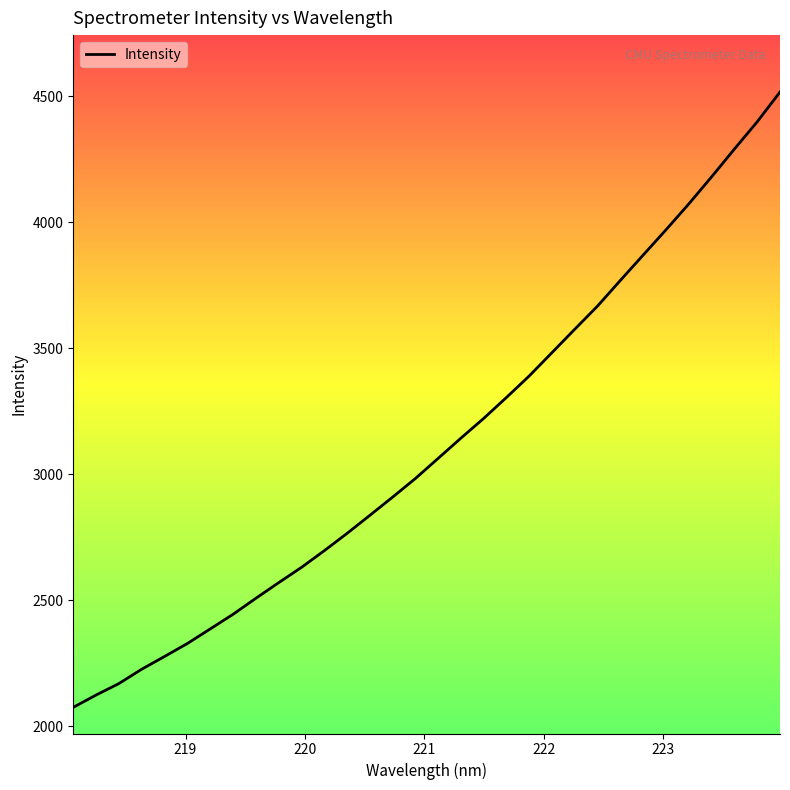

At which label is the value closest to 3296?

221.6902